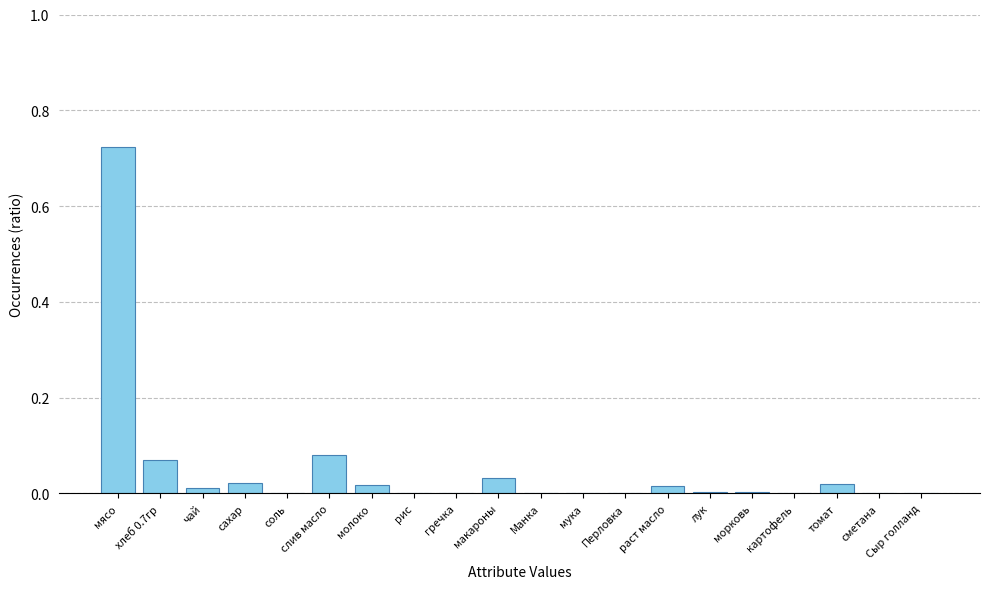

True or false: the data shows 0.0 at сметана.

True